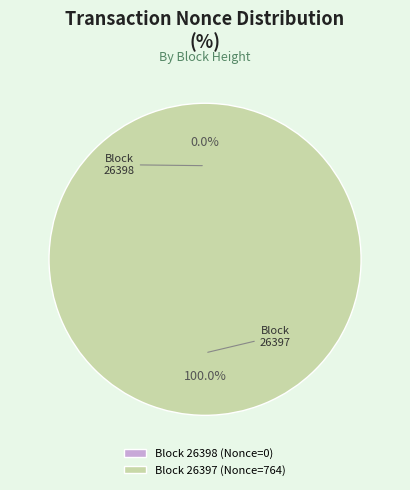

The 26397 slice represents 88% of the pie. True or false?

False